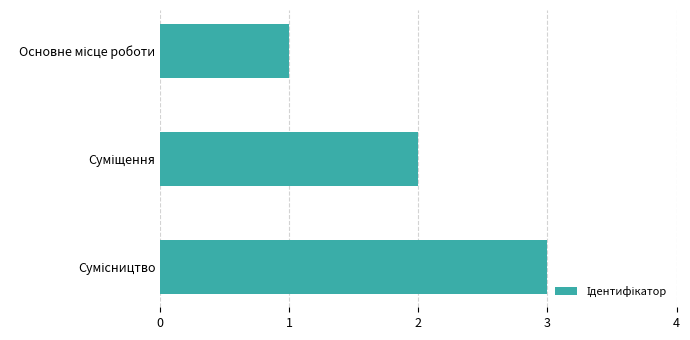

What is the sum of all values?

6